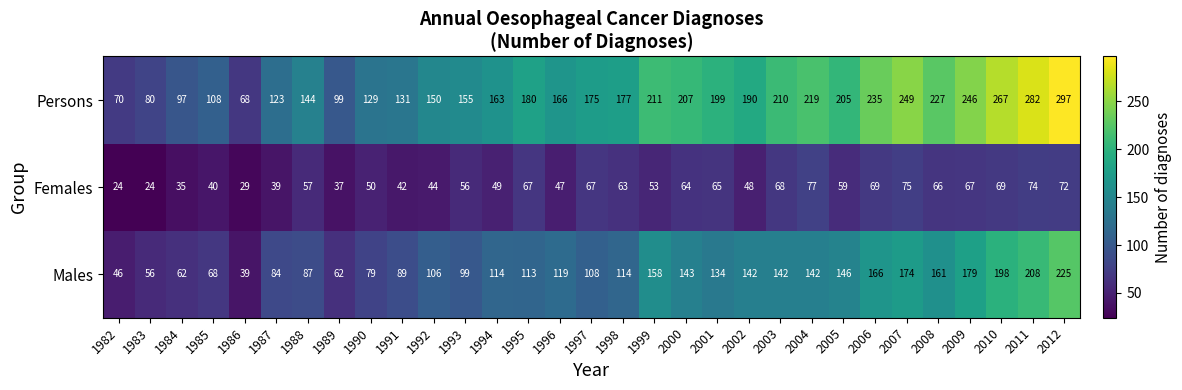

List the series in order of their overall mean, highest first.

Persons, Males, Females